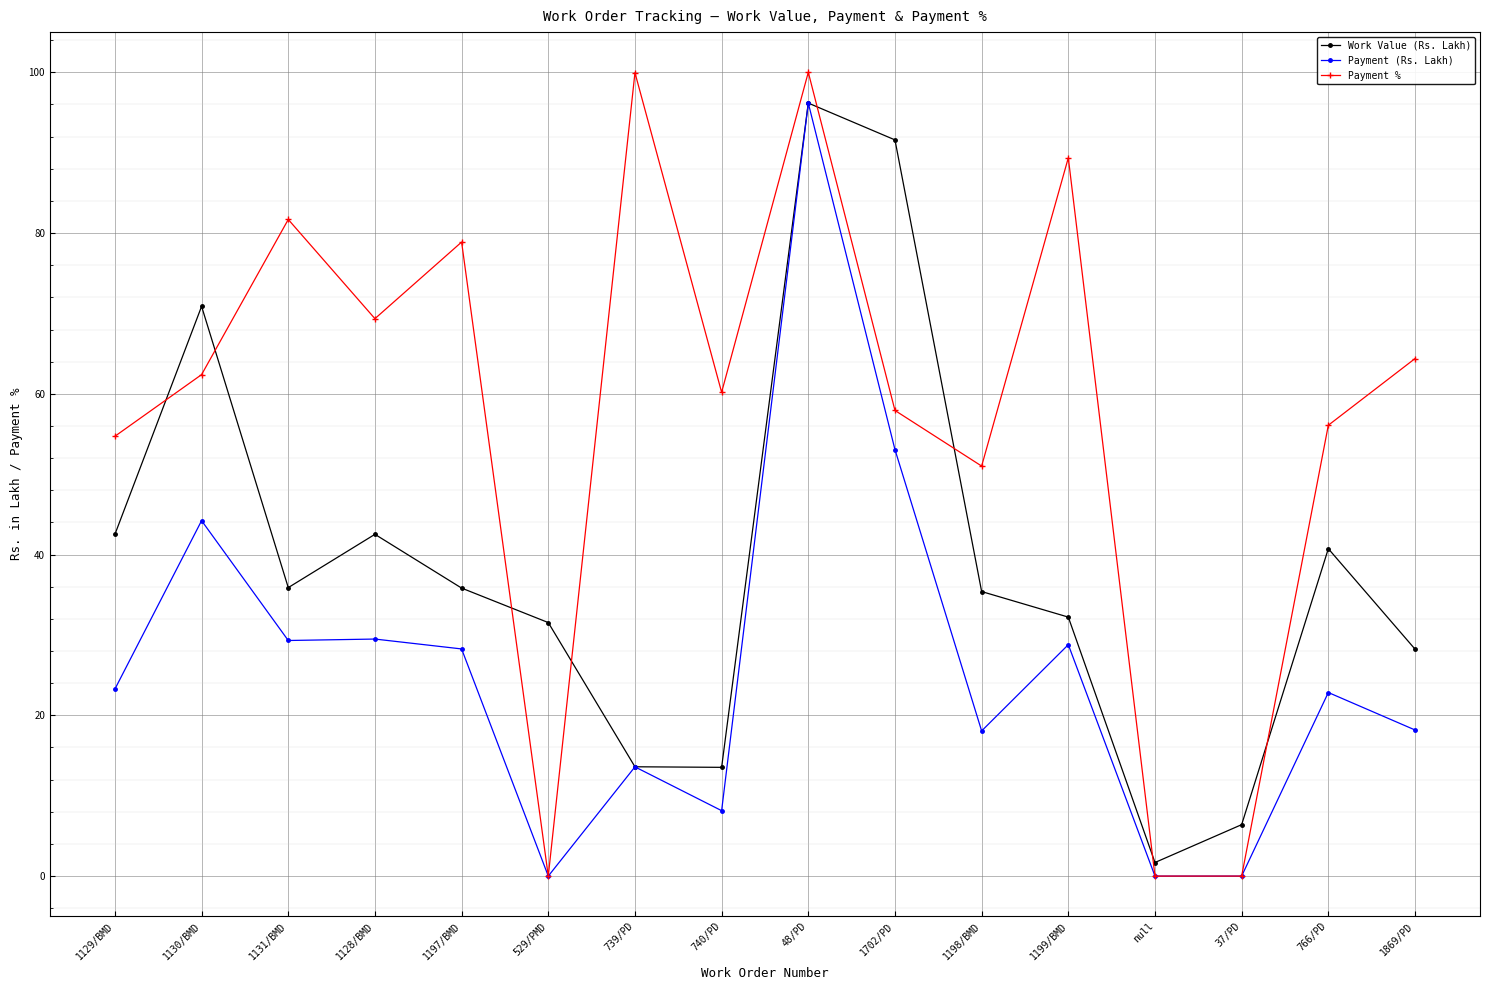

How many interior local peaks does the Payment % series have?

5